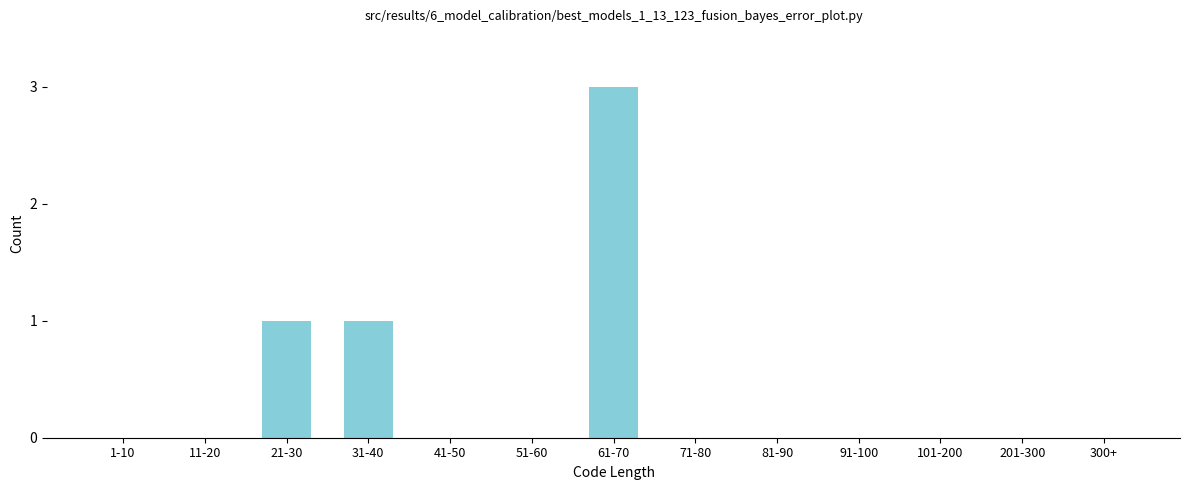

Reading left to right, what are all the values shown in this chart?

1-10=0	11-20=0	21-30=1	31-40=1	41-50=0	51-60=0	61-70=3	71-80=0	81-90=0	91-100=0	101-200=0	201-300=0	300+=0